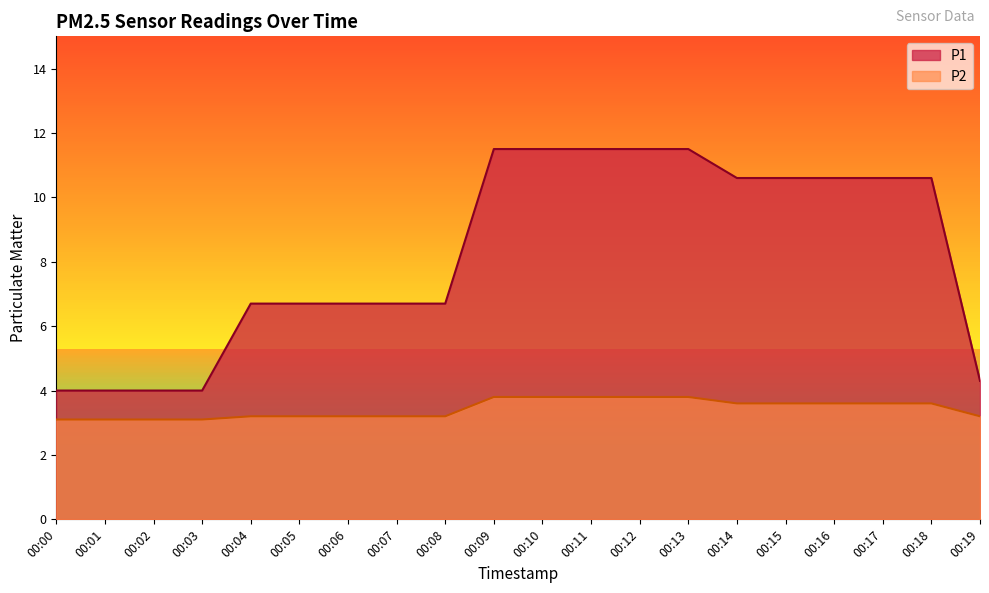

Rank the series by their maximum value, from lowest to highest.

P2, P1